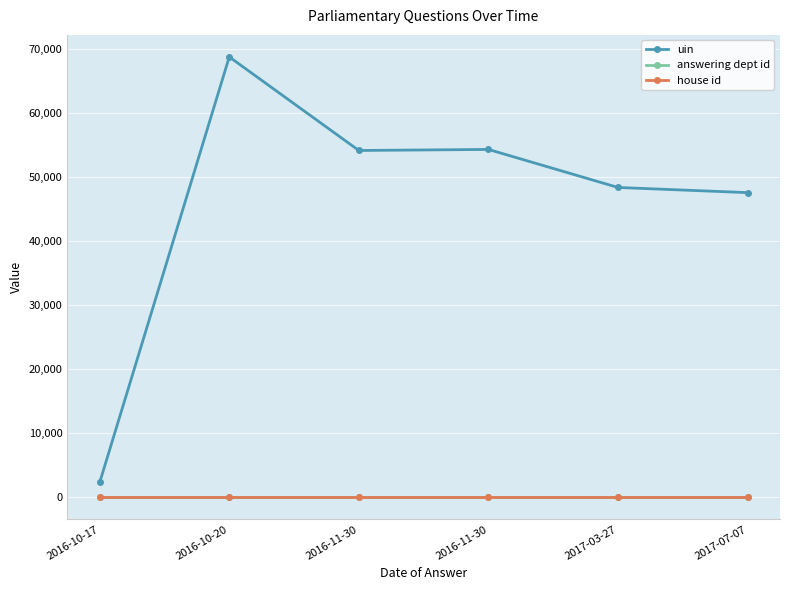

Which has a higher value, 2016-11-30 or 2017-07-07?

2016-11-30